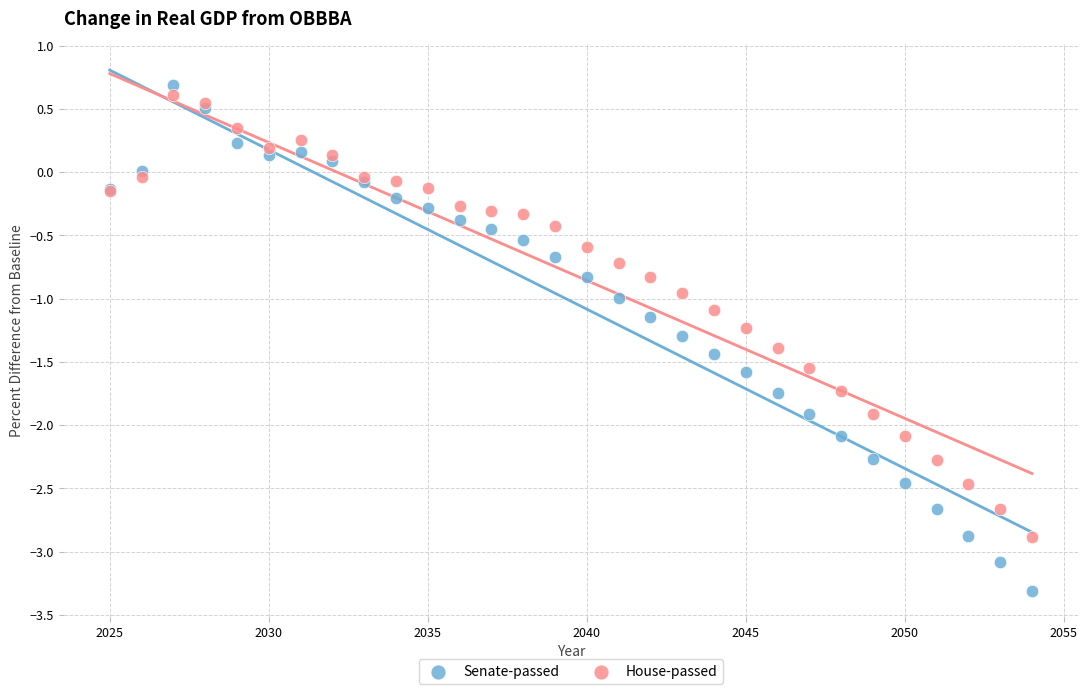

Which series has the widest spread of Y values?

Senate-passed